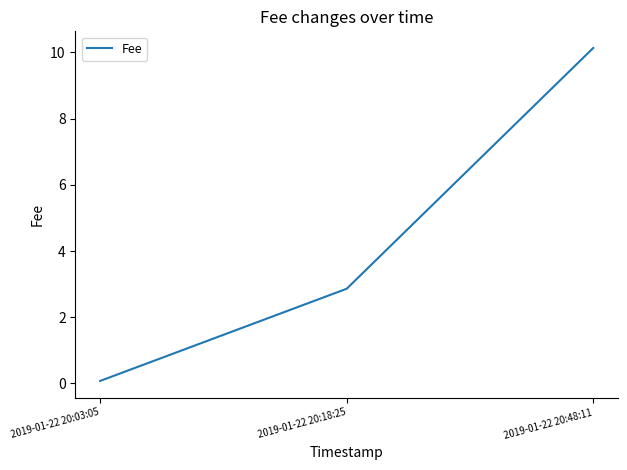

Reading left to right, what are all the values shown in this chart?

0.1	2.9	10.1